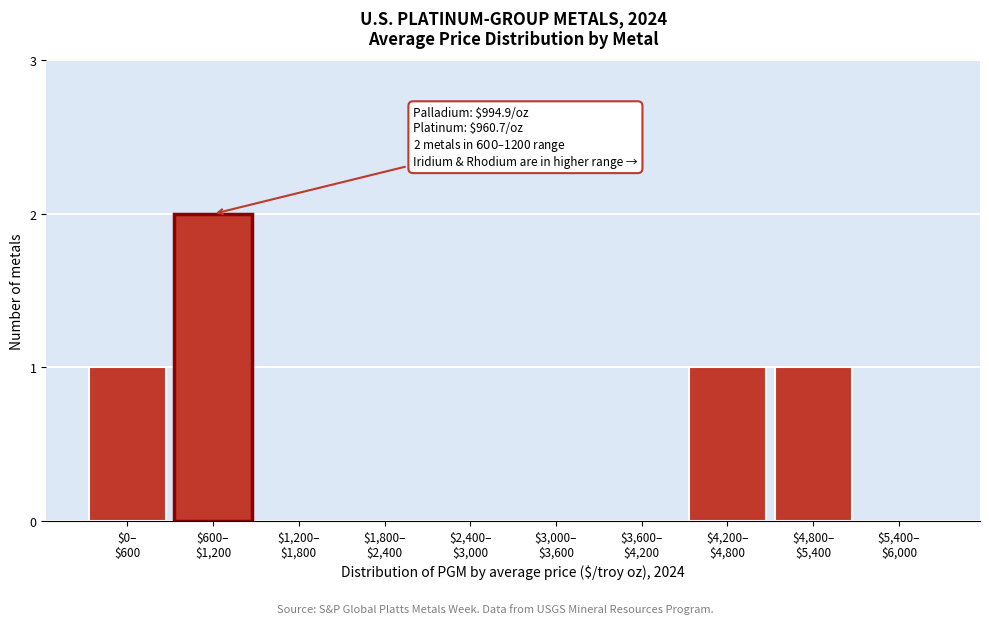

What is the sum of all values?

5